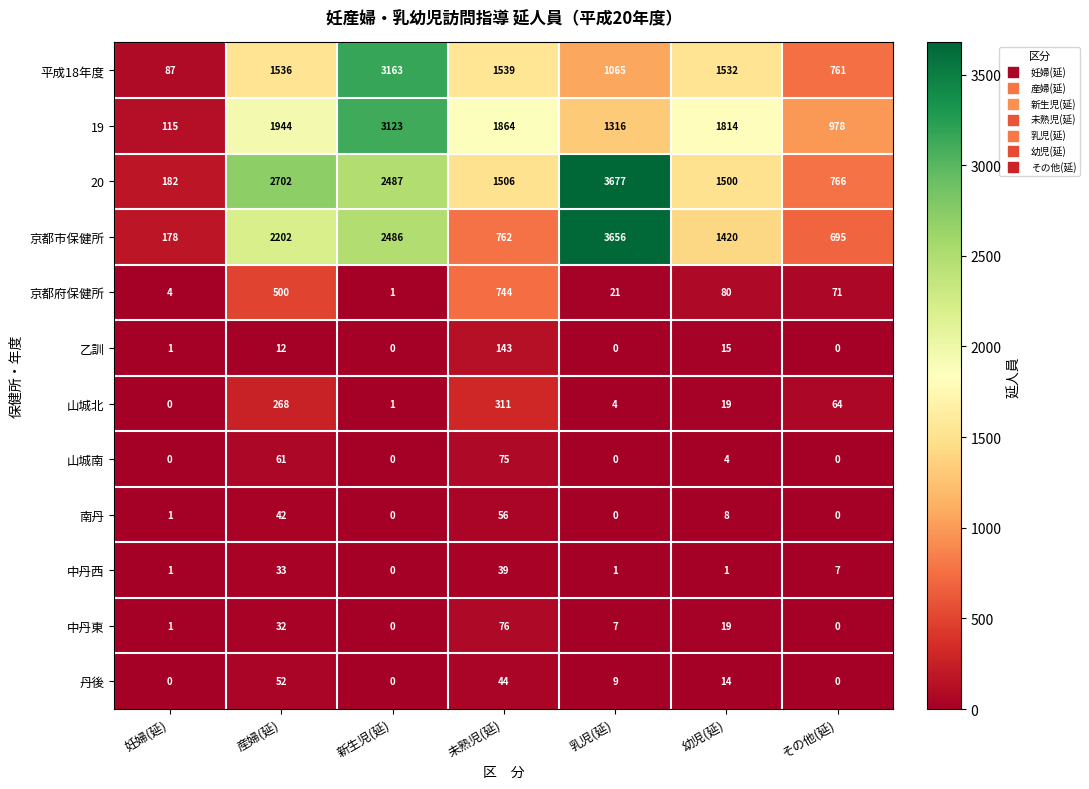

The value of 京都府保健所 at 乳児(延) is 21. True or false?

True